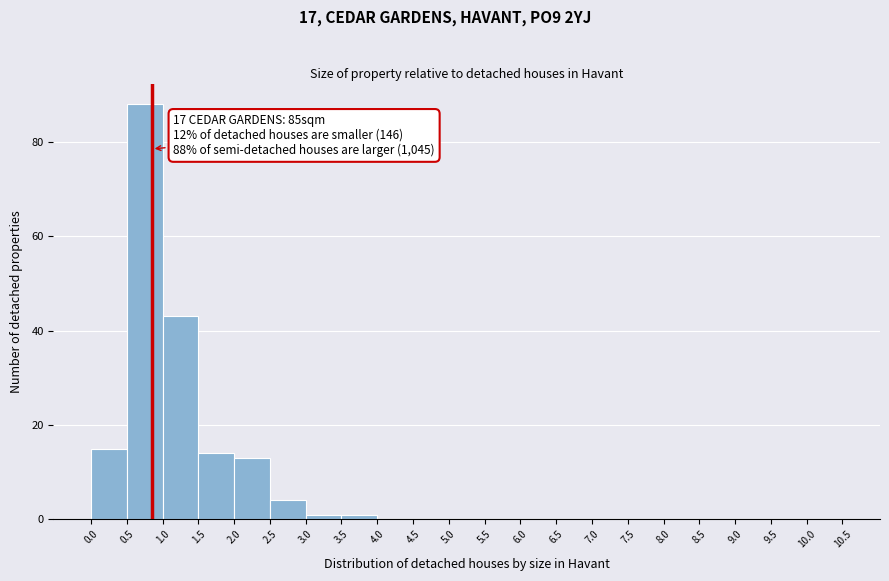

Over which range of the x-axis is the bar tallest?

0.5 to 1.0